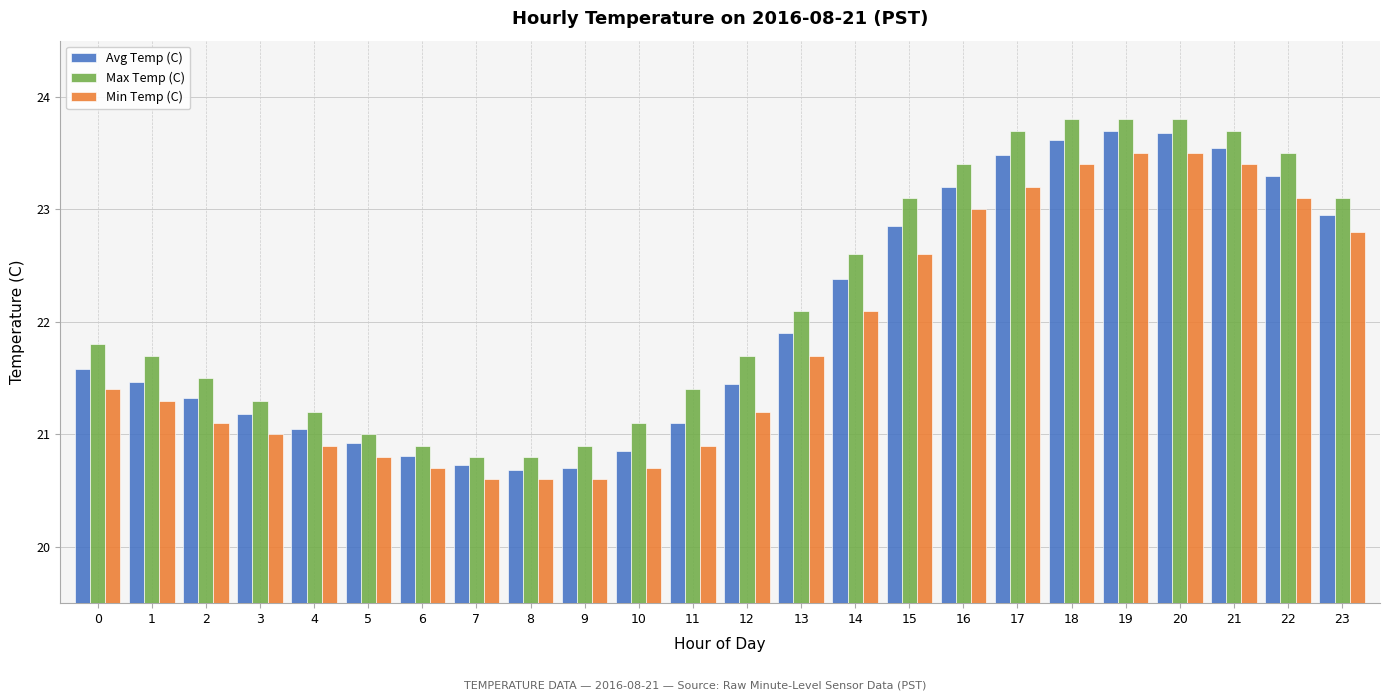

How many categories are shown in the chart?

24